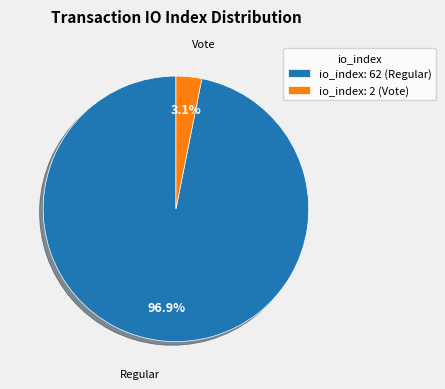

Rank the categories by value from highest to lowest.

io_index: 62 (Regular), io_index: 2 (Vote)